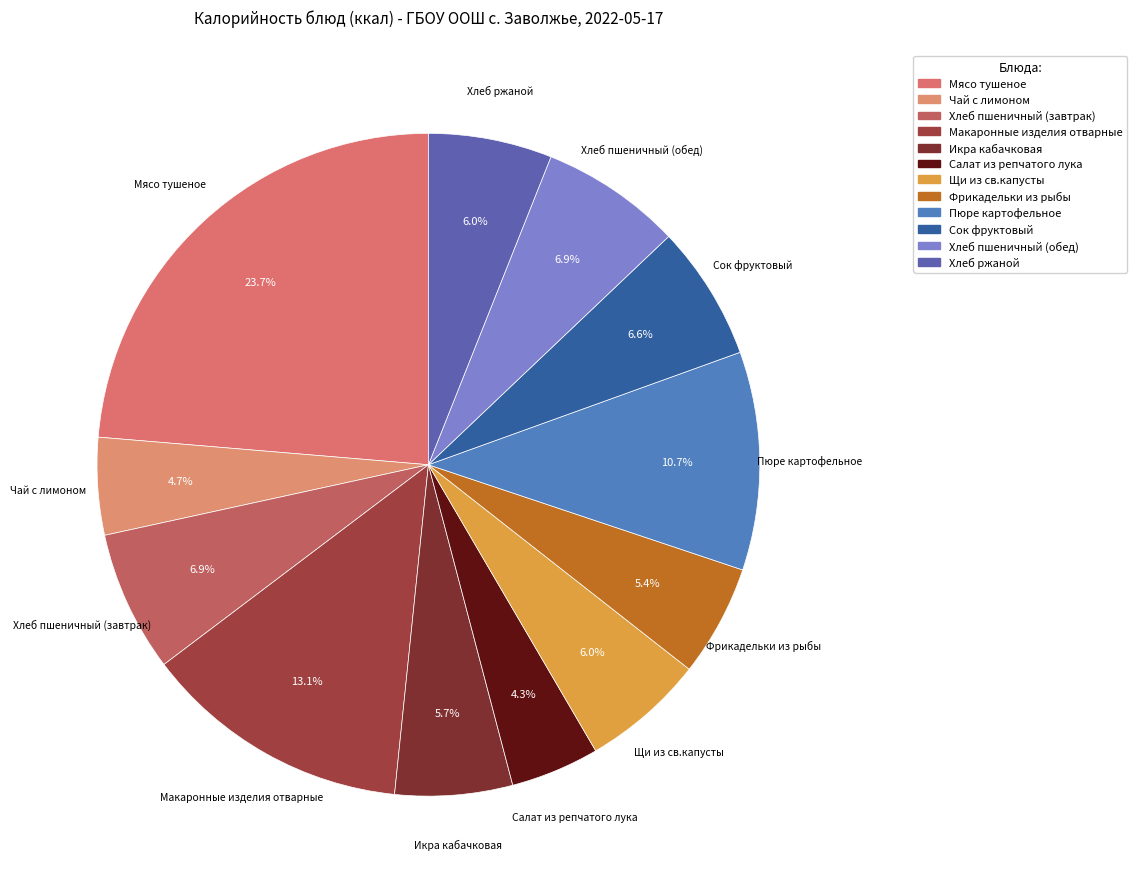

Which has a higher value, Икра кабачковая or Мясо тушеное?

Мясо тушеное